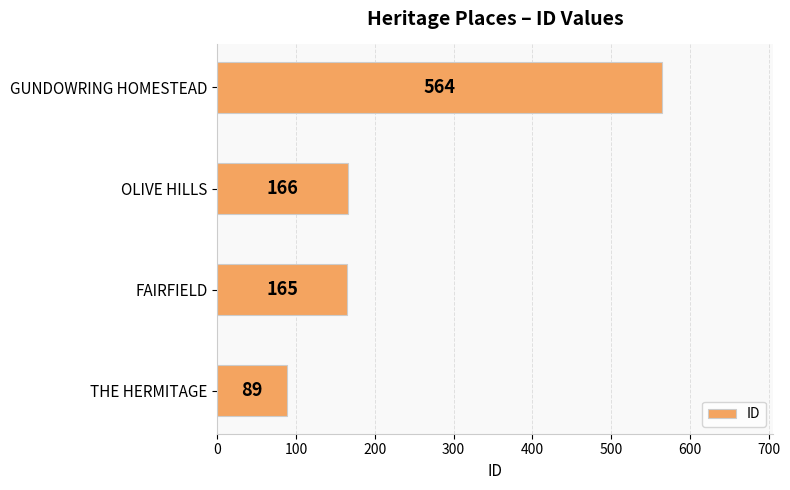

True or false: the data shows 166 at OLIVE HILLS.

True